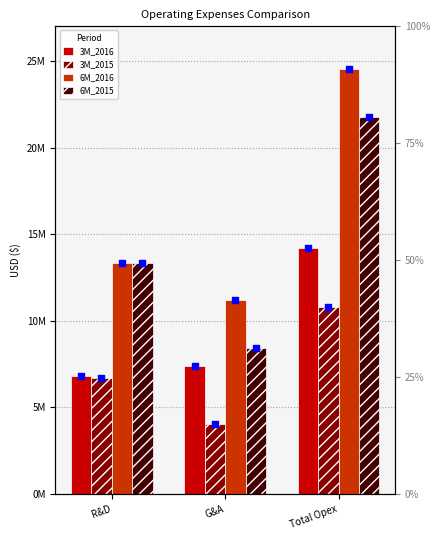

What is the total value across all series at Total Opex?

71281241